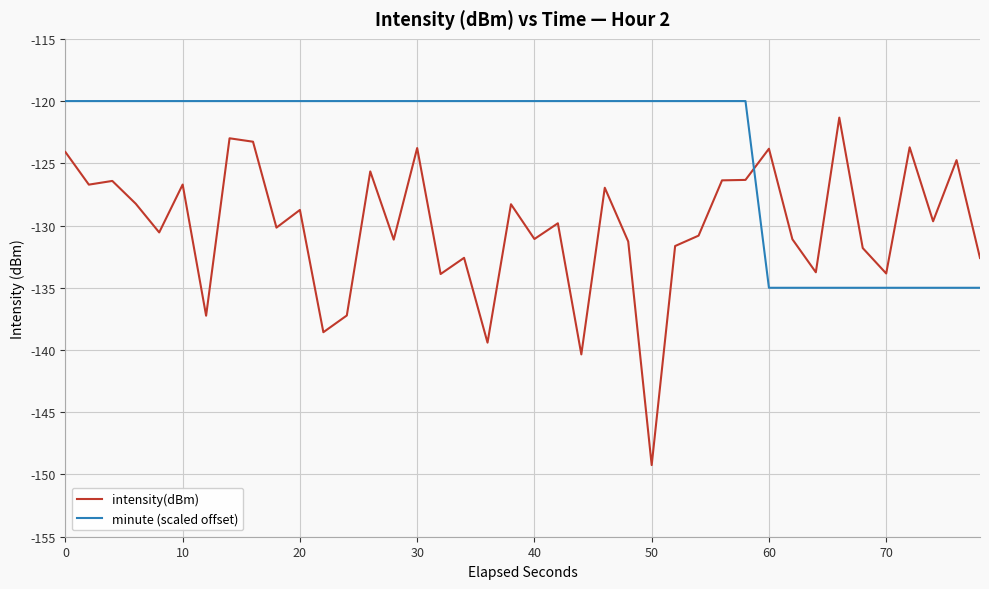

What is the greatest value displayed?

-120.0